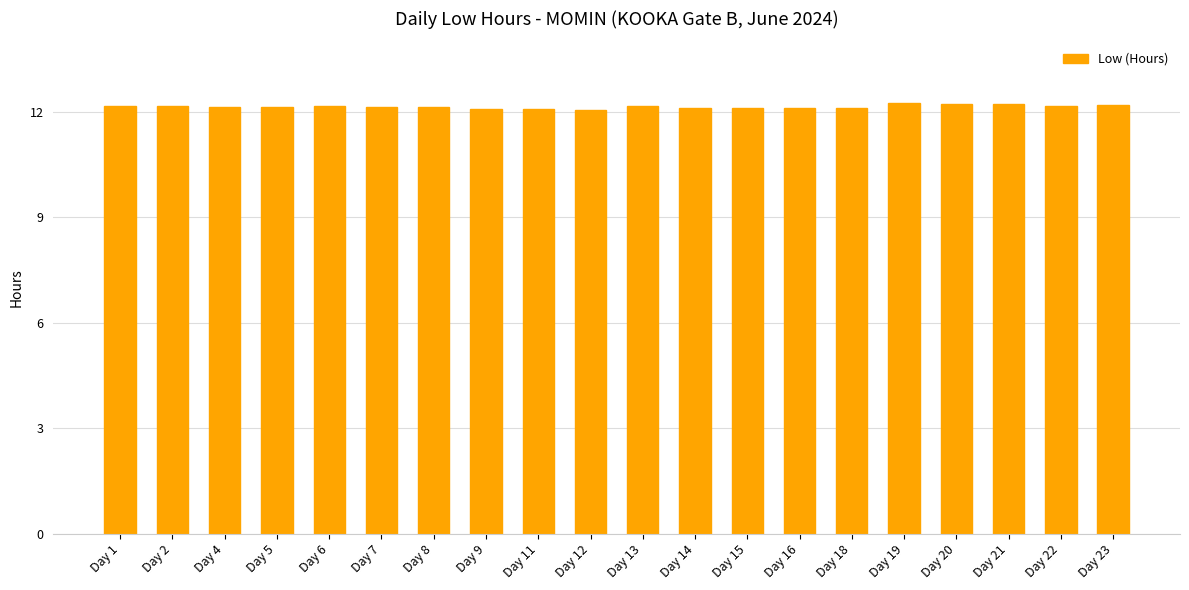

What is the change in value from Day 15 to Day 22?

+0.1